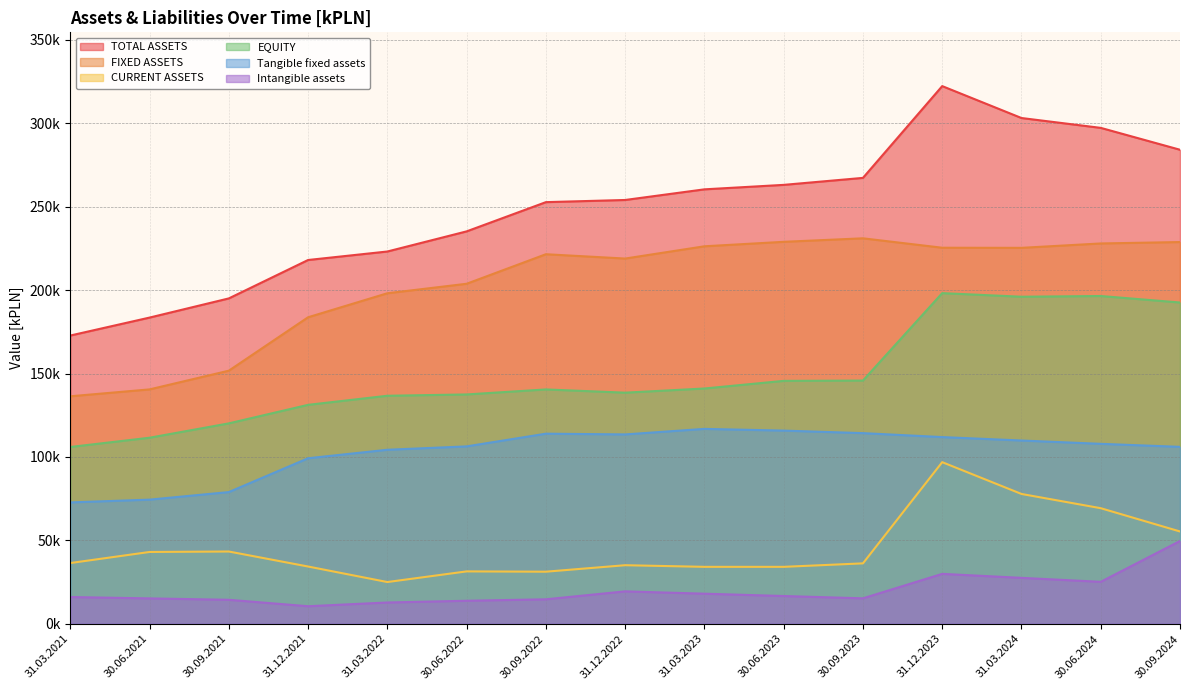

At which label does Tangible fixed assets reach its peak?

31.03.2023